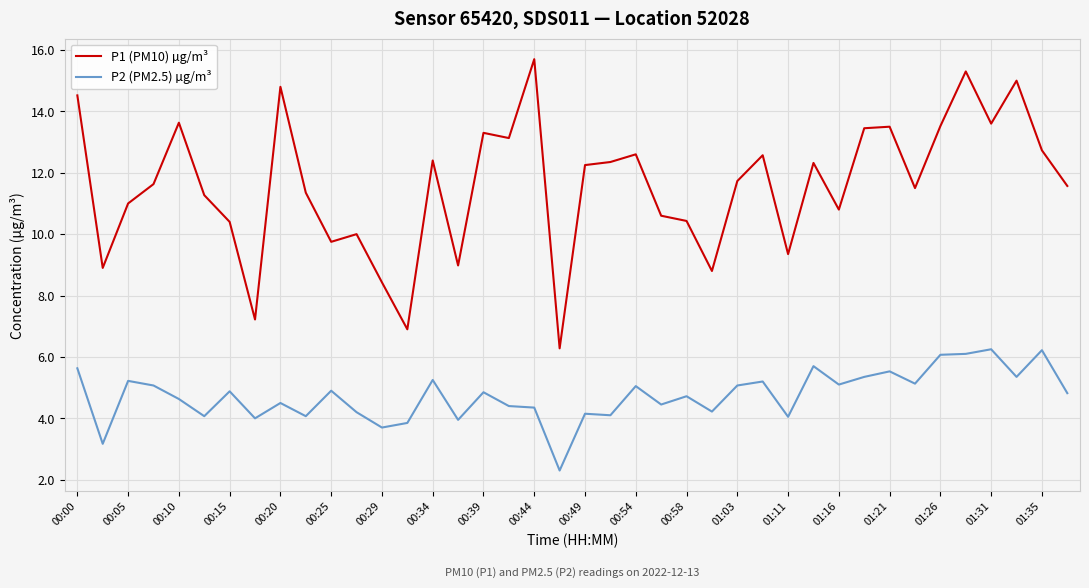

Which series has the widest spread of values?

P1 (PM10) µg/m³